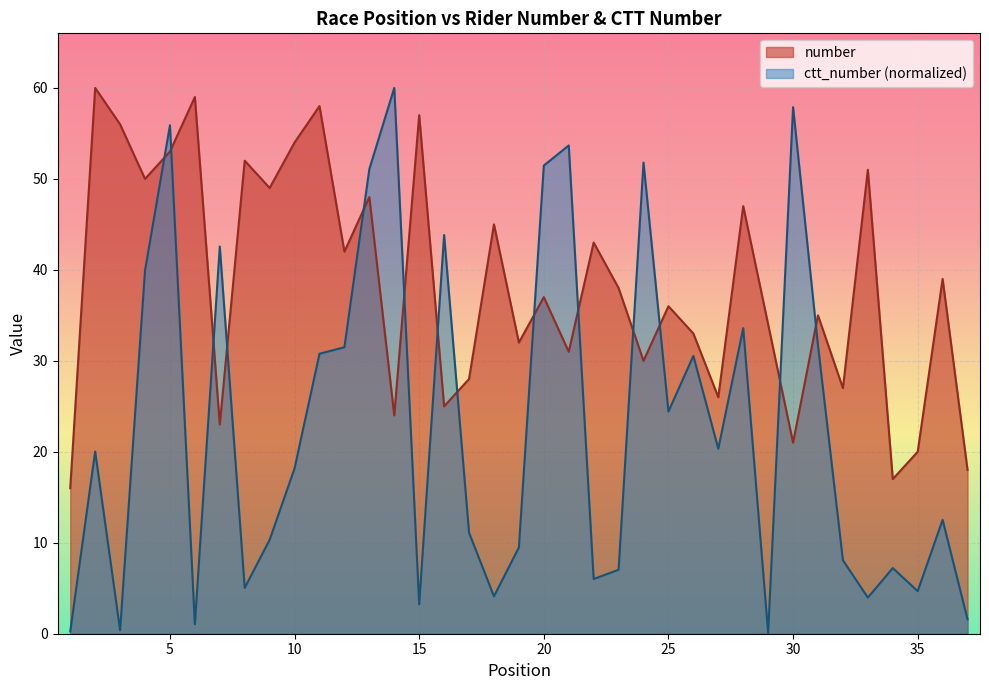

Read the number value at 13.

48.0